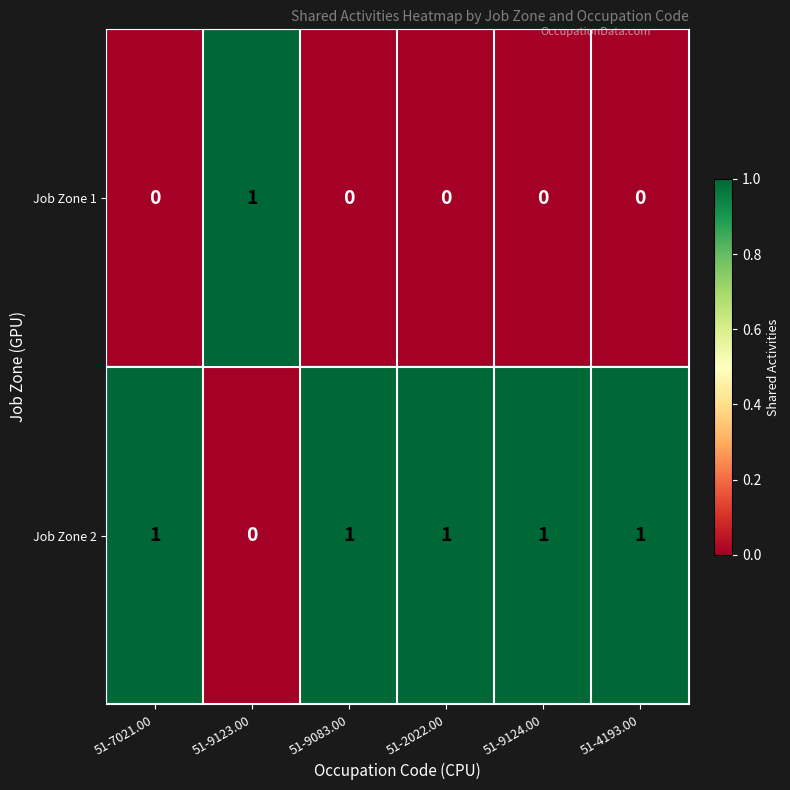

What is the spread (max minus min) of values at 51-2022.00?

1